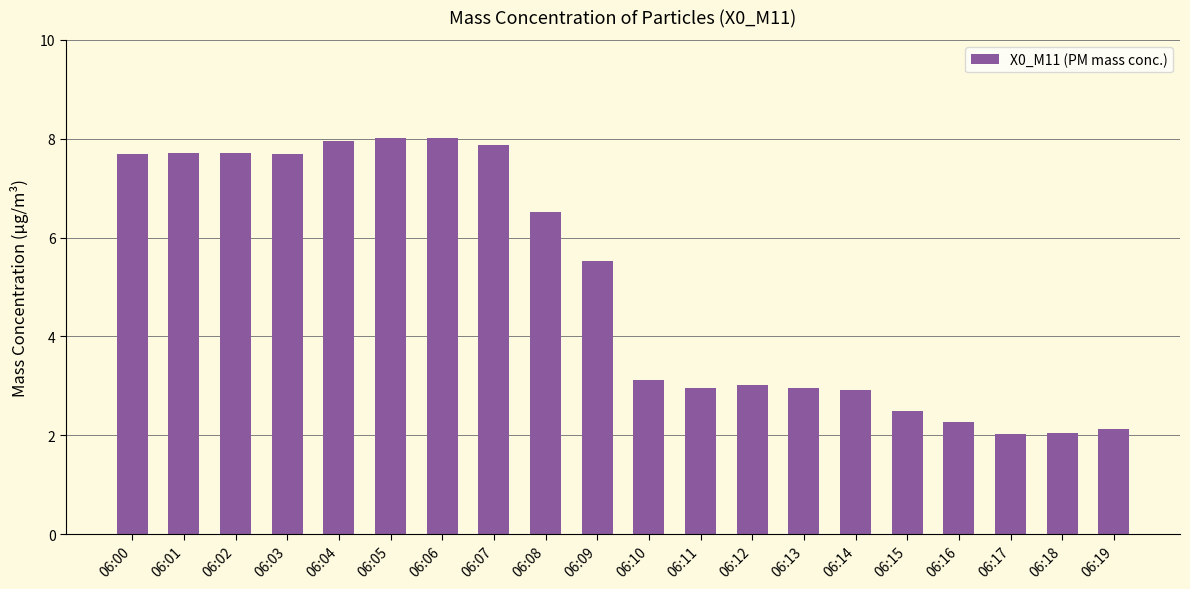

Approximately how many times larger is the value at 06:11 compared to 06:18?

1.5